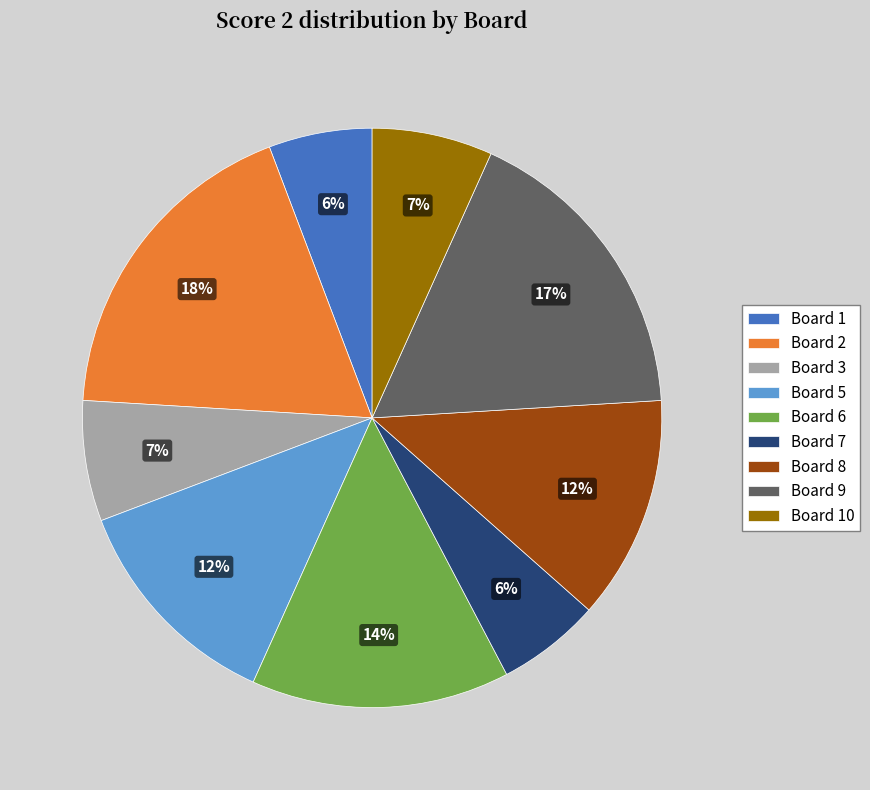

Do Board 10 and Board 2 together represent more than half of the pie?

No